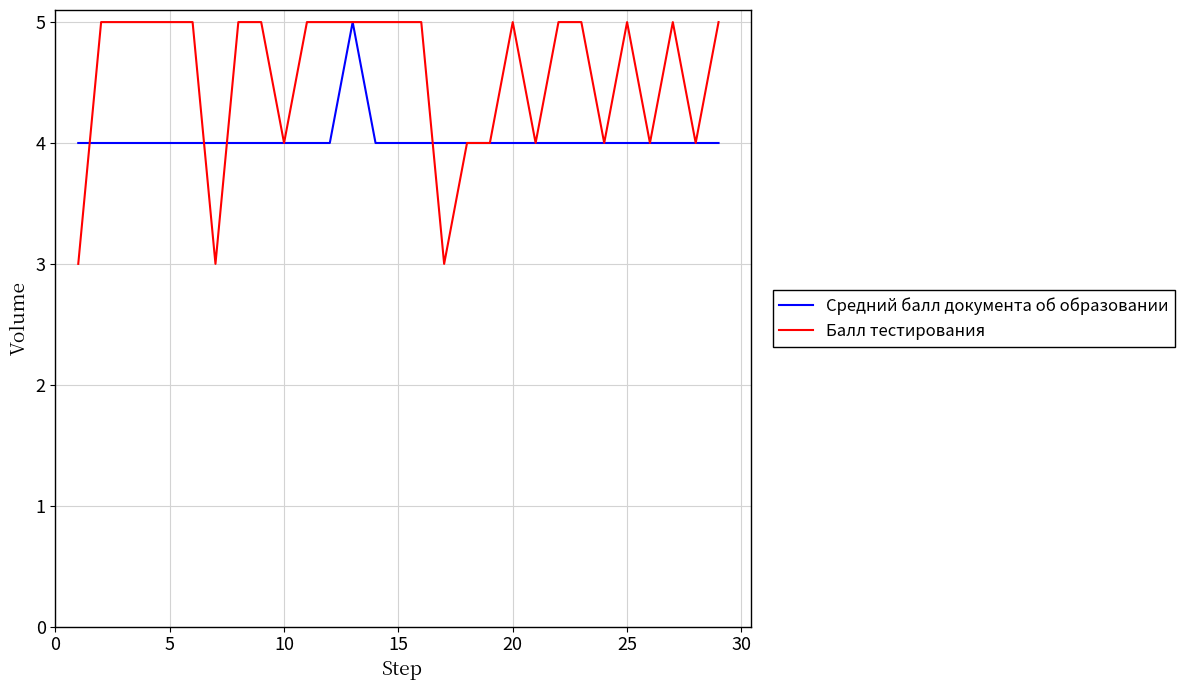

What is the highest value of the Балл тестирования series?

5